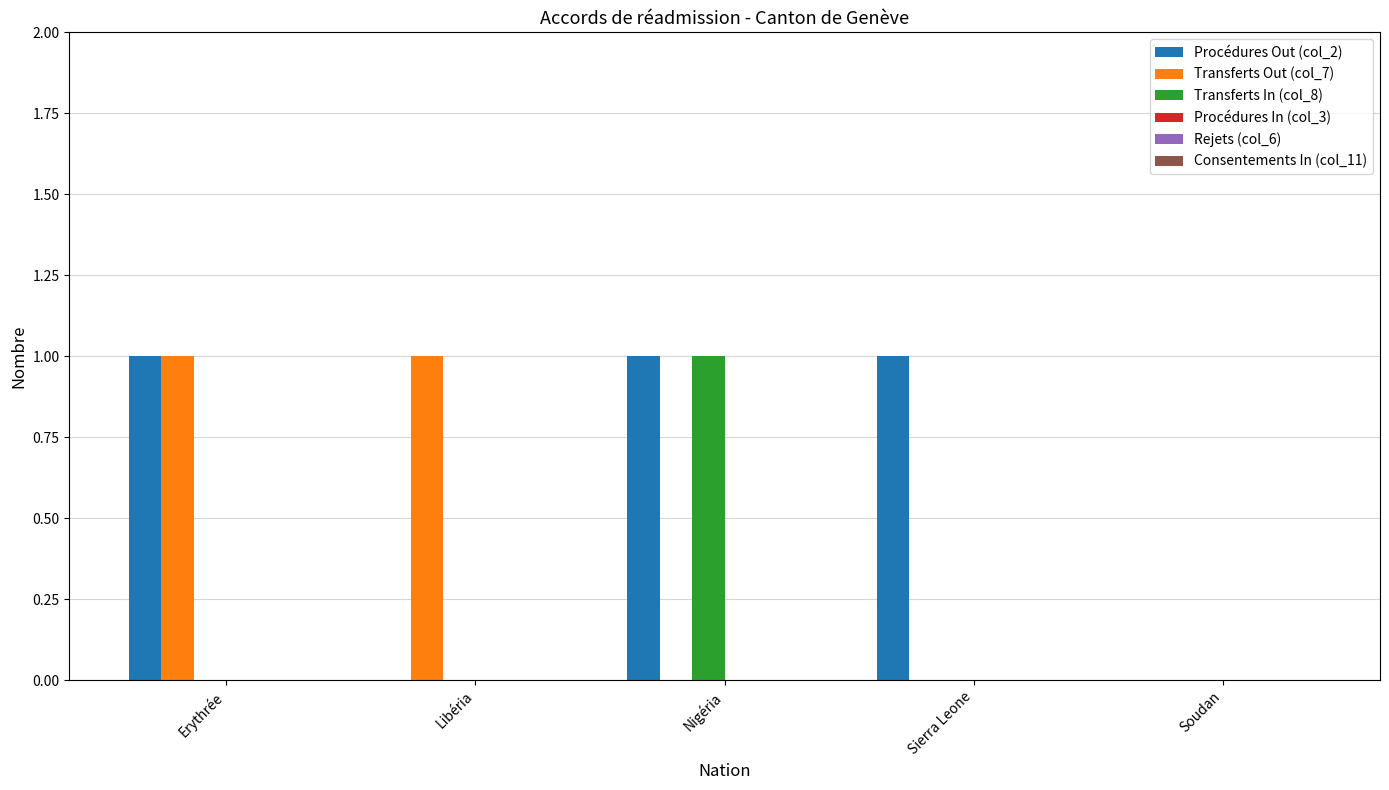

Is the value of Transferts Out (col_7) at Soudan greater than the value of Transferts In (col_8) at Nigéria?

No